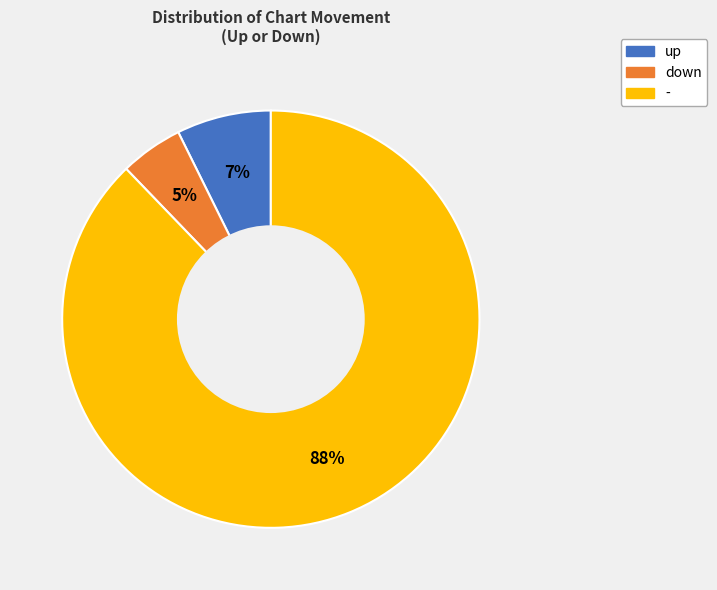

The up slice represents 7% of the pie. True or false?

True